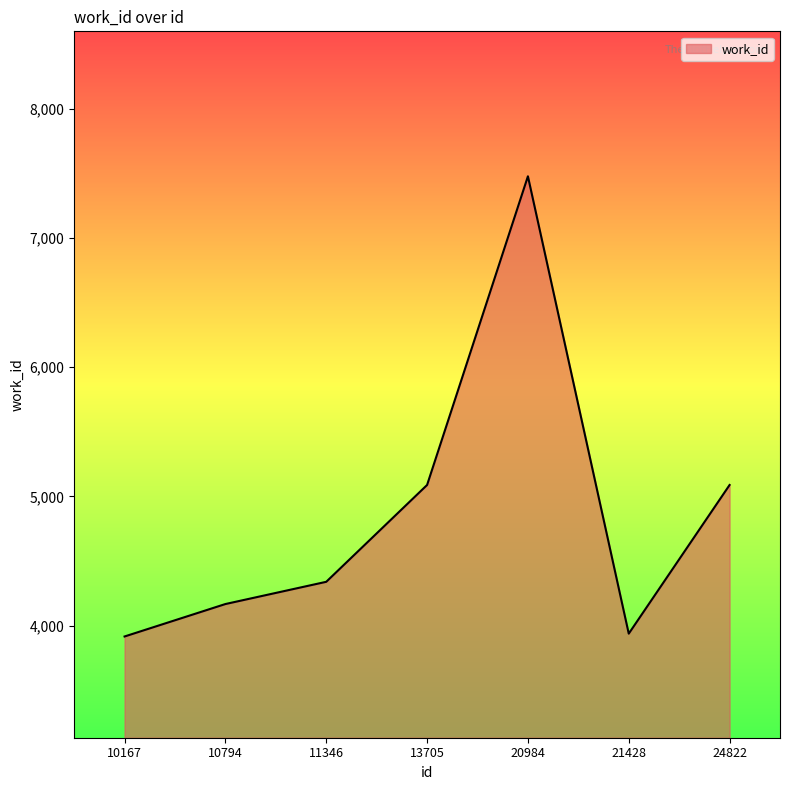

Reading left to right, list all the values displayed in this chart.

3916	4167	4339	5088	7476	3938	5088